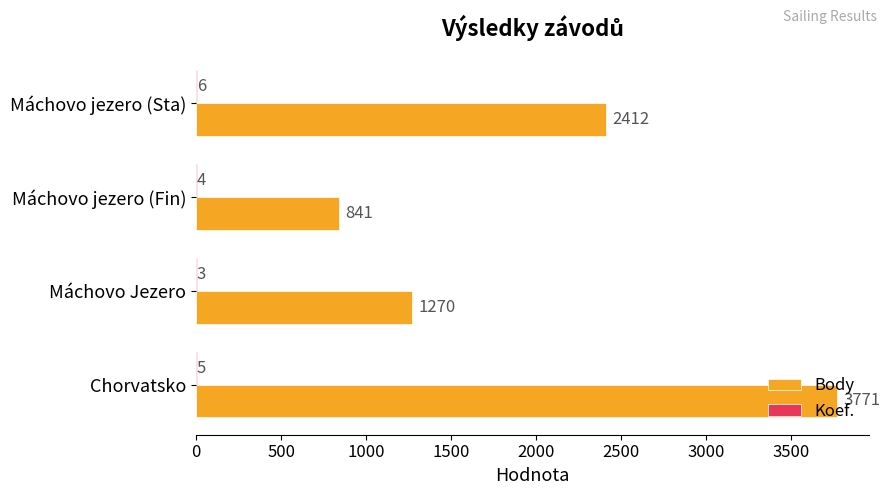

Is it true that Body equals 6426 at Chorvatsko?

False